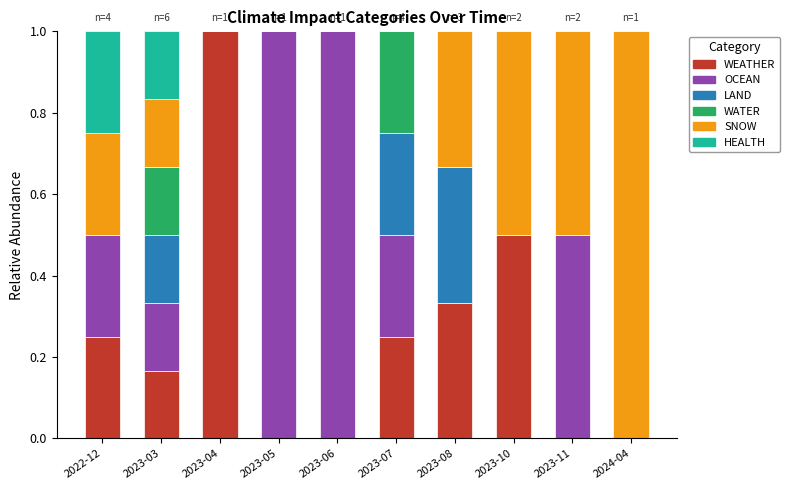

What is the highest value of the WEATHER series?

1.0